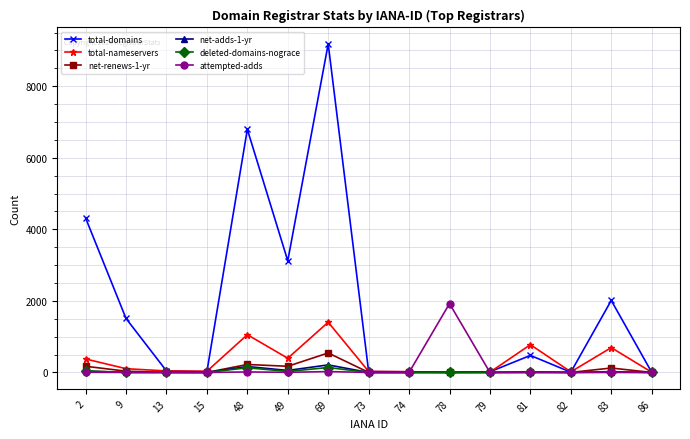

Which series has the largest total across all categories?

total-domains